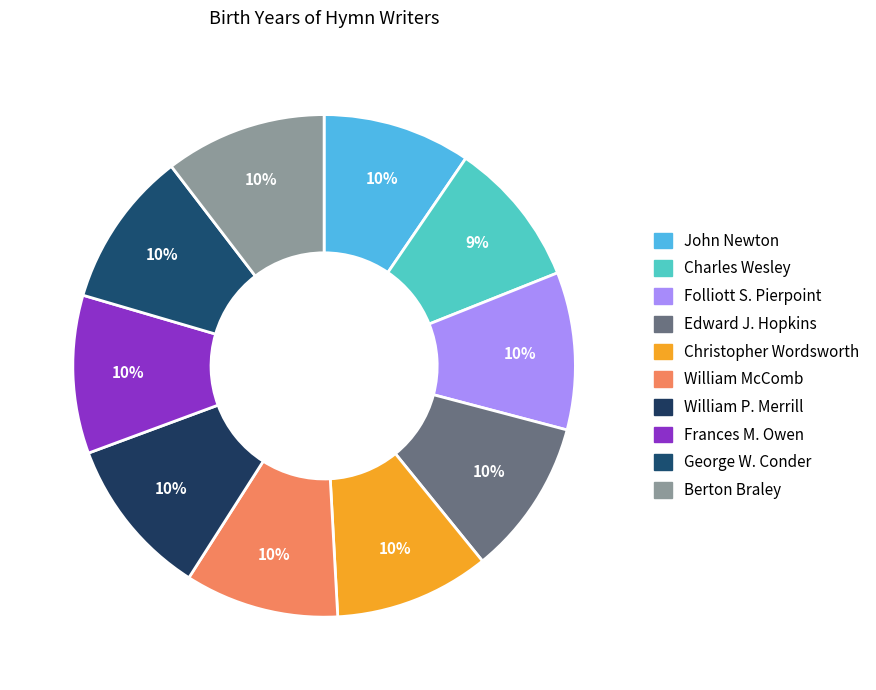

How much of the chart is everything except Christopher Wordsworth?

90.0%